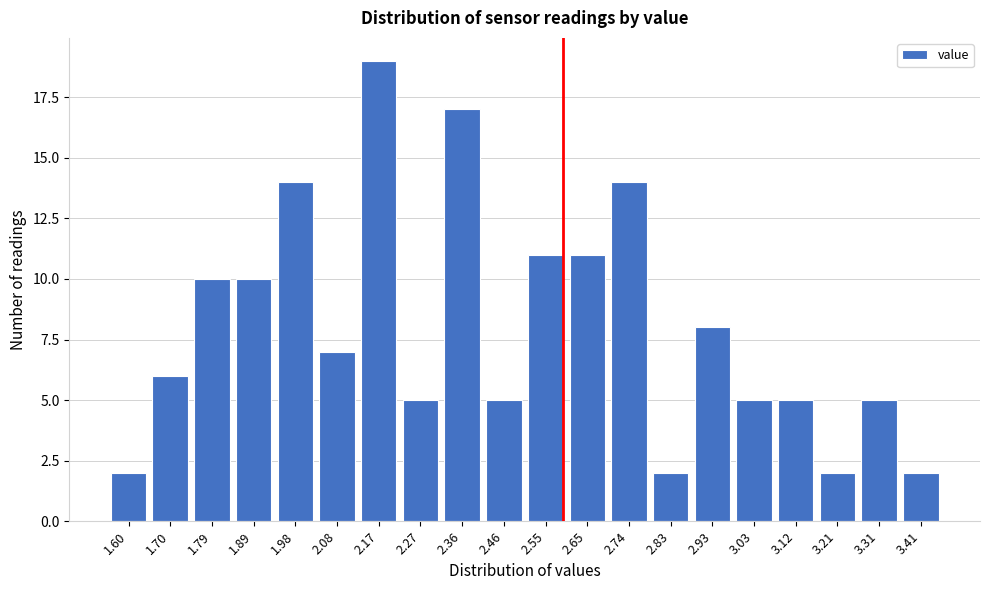

Reading left to right, what are all the values shown in this chart?

1.60=2	1.70=6	1.79=10	1.89=10	1.98=14	2.08=7	2.17=19	2.27=5	2.36=17	2.46=5	2.55=11	2.65=11	2.74=14	2.83=2	2.93=8	3.03=5	3.12=5	3.21=2	3.31=5	3.41=2